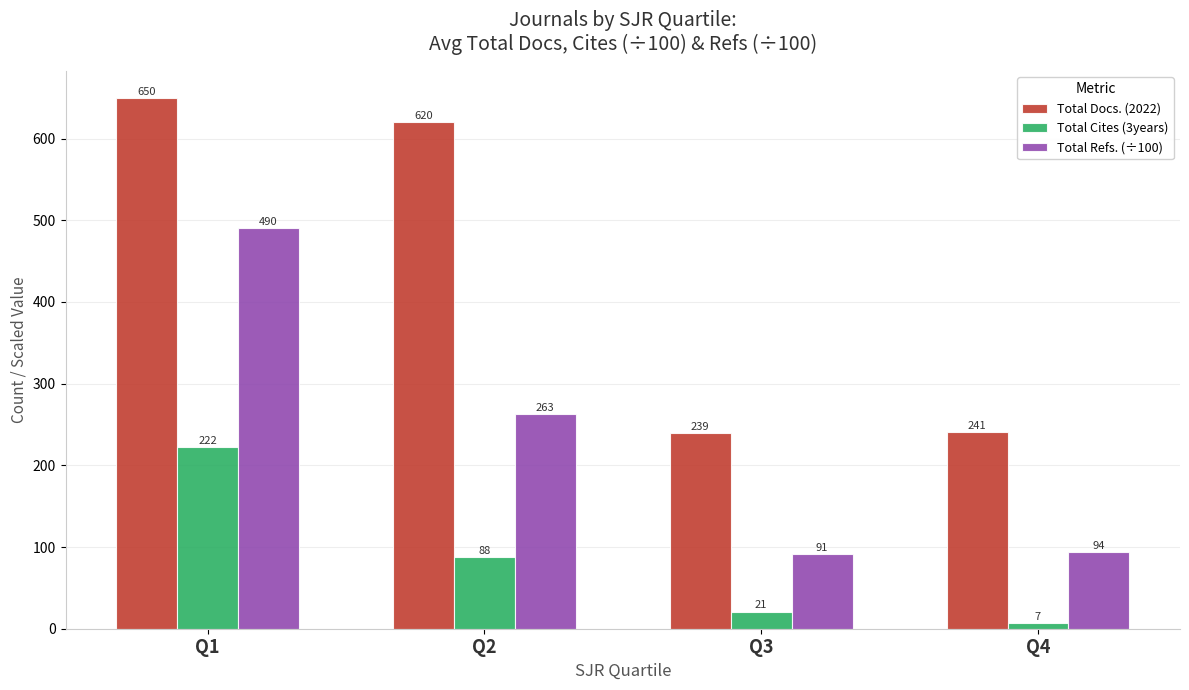

Which series has the largest total across all categories?

Total Docs. (2022)